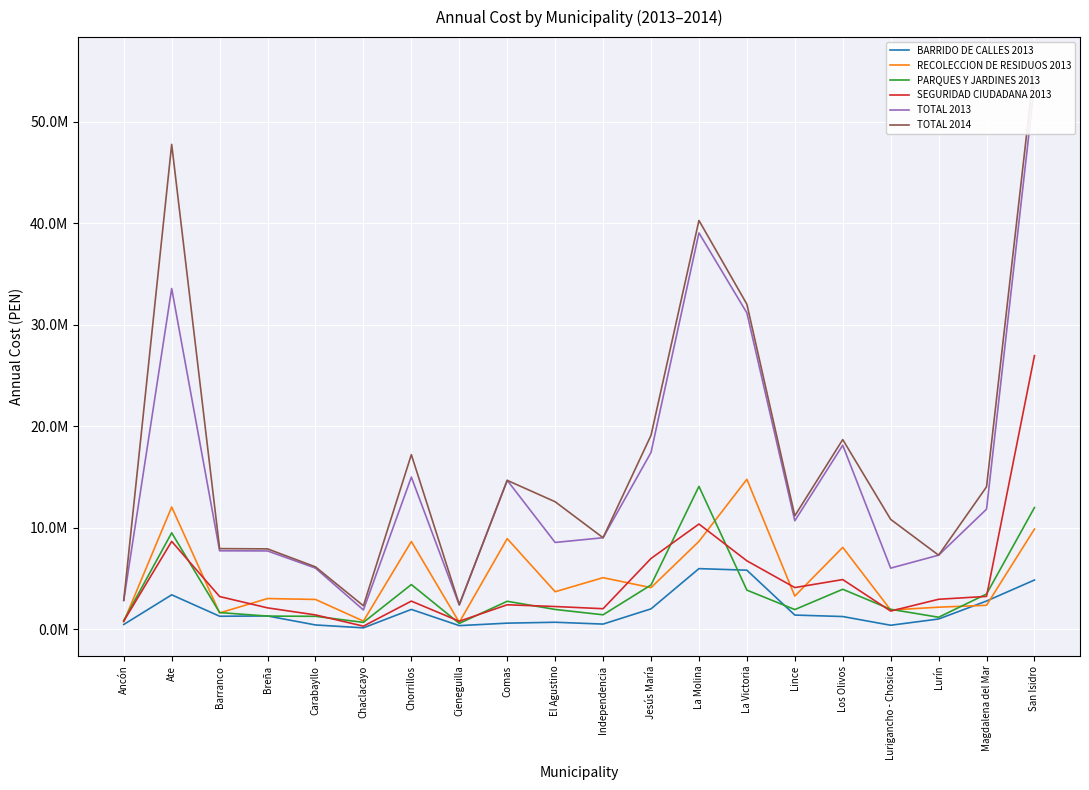

Reading left to right, list all the values displayed in this chart.

BARRIDO DE CALLES 2013: 460305.9	3384033.1	1273132.5	1301613.4	415849.1	131219.0	1945780.1	349320.0	594091.8	681622.6	501488.7	2001466.2	5965446.2	5810098.0	1390722.6	1245032.1	386104.0	1003425.7	2773318.1	4843626.6
RECOLECCION DE RESIDUOS 2013: 727655.4	12034519.1	1600192.8	3018729.9	2926836.0	795291.2	8639702.9	669497.7	8916483.7	3687419.1	5074181.9	4090340.7	8647134.3	14763323.8	3259345.5	8058818.5	1887607.4	2165960.7	2354589.9	9862934.6
PARQUES Y JARDINES 2013: 854506.5	9491829.2	1635631.7	1288021.4	1266877.6	669479.8	4395751.1	568073.2	2747500.6	1943303.8	1416305.1	4353227.9	14067689.4	3847213.3	1931781.0	3930421.2	1957541.0	1174312.5	3464306.0	11979678.1
SEGURIDAD CIUDADANA 2013: 793756.9	8650332.8	3213884.9	2099043.2	1405034.3	297499.8	2764279.8	780574.5	2403032.7	2231418.2	2016289.1	6963595.6	10358341.0	6734620.3	4097955.6	4885961.4	1782091.1	2946136.9	3228253.9	26947465.7
TOTAL 2013: 2836224.6	33560714.2	7722841.9	7707408.0	6014597.0	1893489.7	14981234.2	2367465.5	14661108.8	8543763.7	9008264.8	17408630.4	39038610.8	31155255.4	10679804.7	18120233.3	6013343.4	7289835.8	11820967.9	53633704.9
TOTAL 2014: 2836224.6	47761014.1	7935992.4	7910112.8	6139099.2	2304215.2	17193703.6	2432807.5	14661108.8	12553314.0	9008264.8	19091720.4	40266816.4	32015140.5	11165616.5	18677253.2	10815974.0	7289835.8	14022131.5	55556619.8